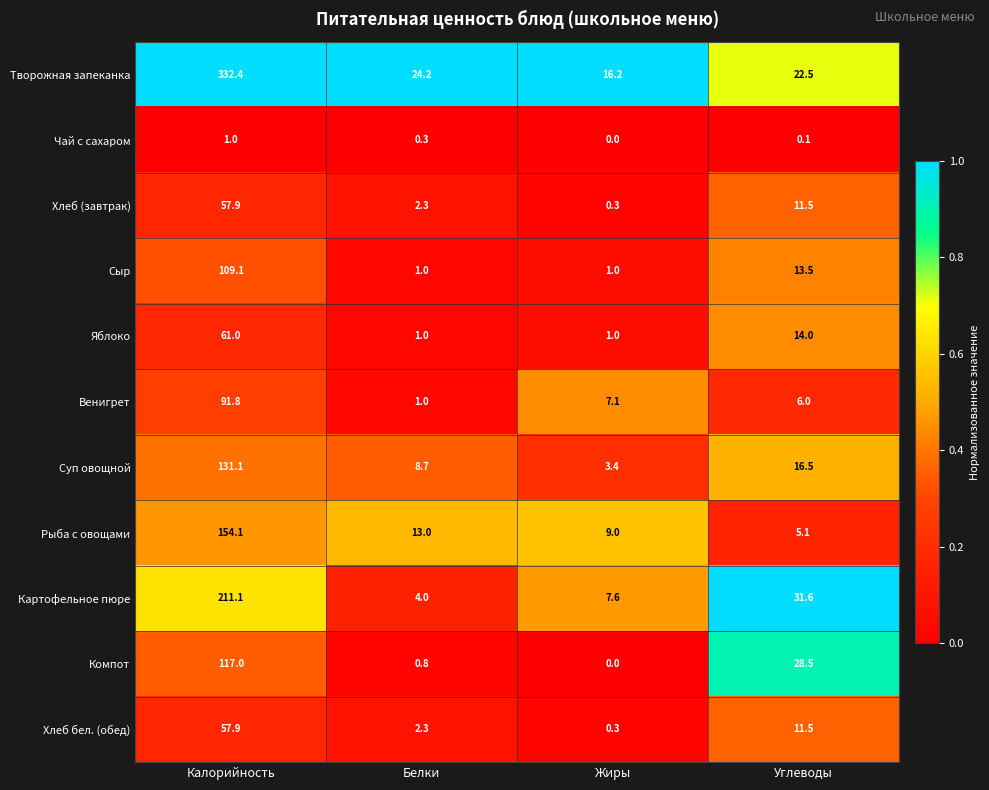

At how many categories does at least one series exceed 0?

4